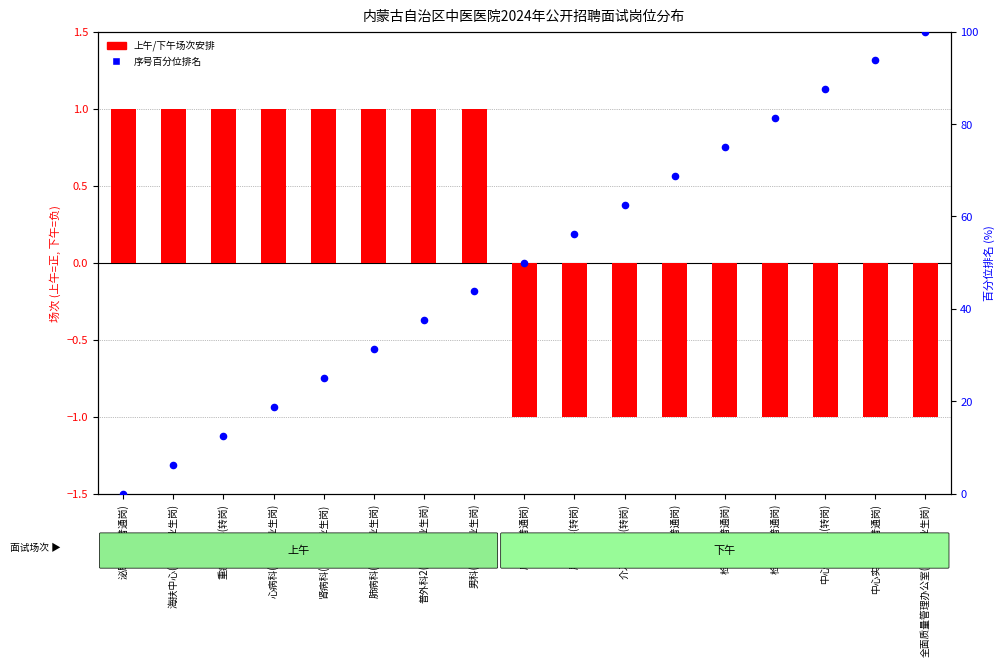

Which series has the largest total across all categories?

序号百分位排名